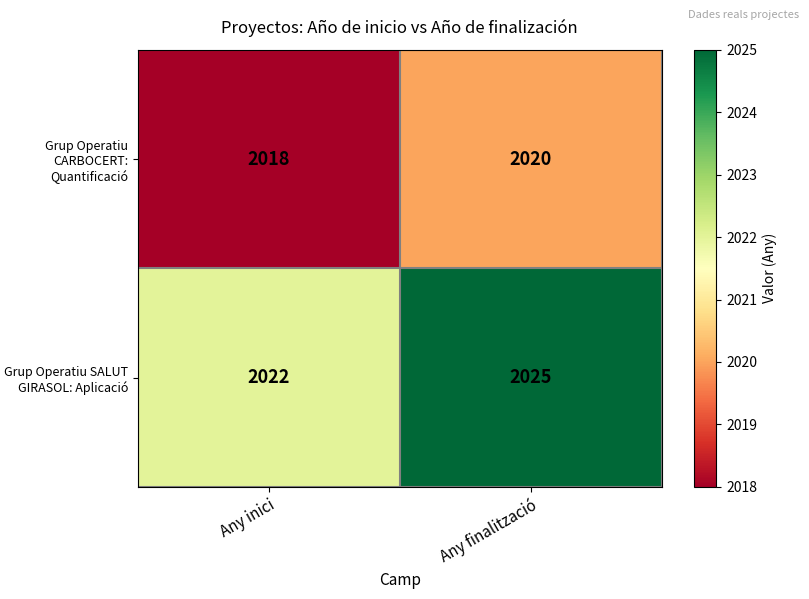

Reading left to right, extract all data points from this chart.

Grup Operatiu CARBOCERT: Quantificació: Any inici=2018	Any finalització=2020
Grup Operatiu SALUT GIRASOL: Aplicació: Any inici=2022	Any finalització=2025